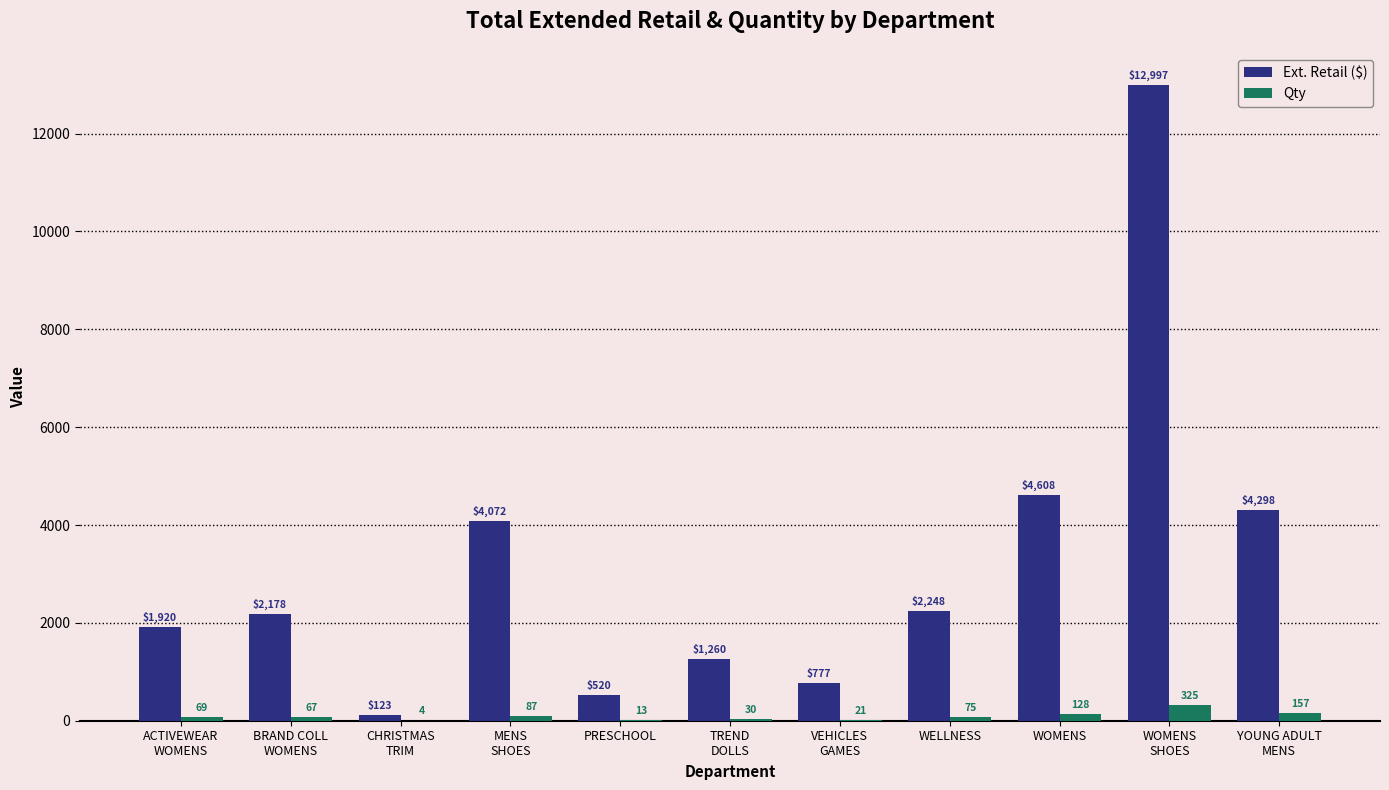

What is the maximum value for Ext. Retail ($)?

12996.8